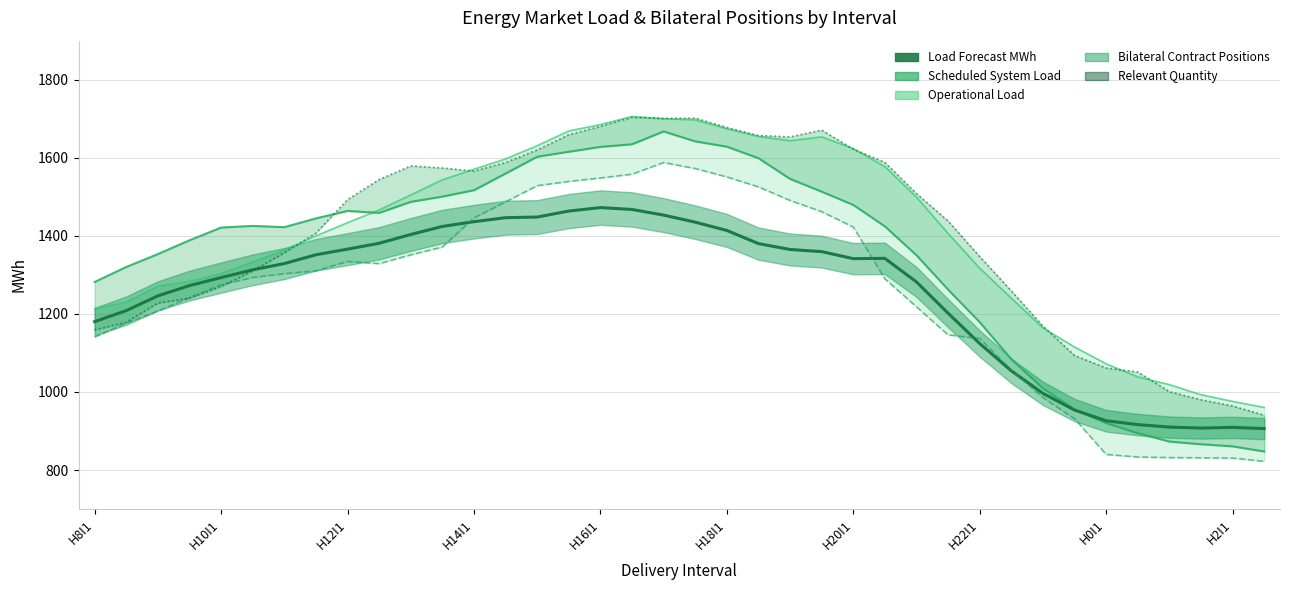

What is the spread (max minus min) of values at H20I1?

281.9